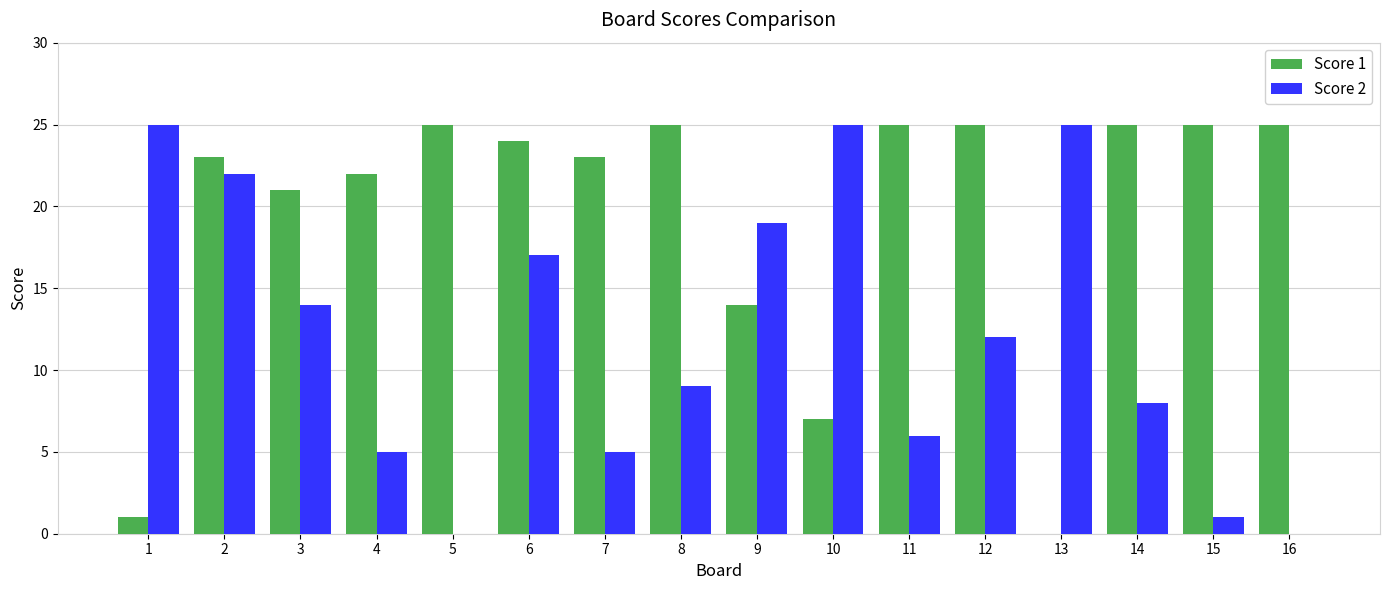

True or false: Score 1 has a value of 8 at 5.

False